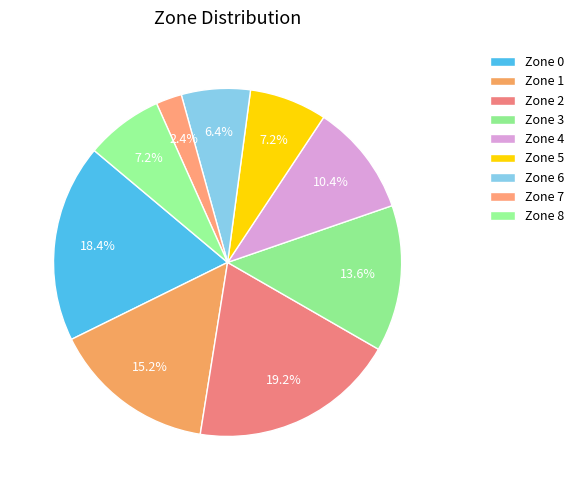

Is there a majority slice in this chart?

No